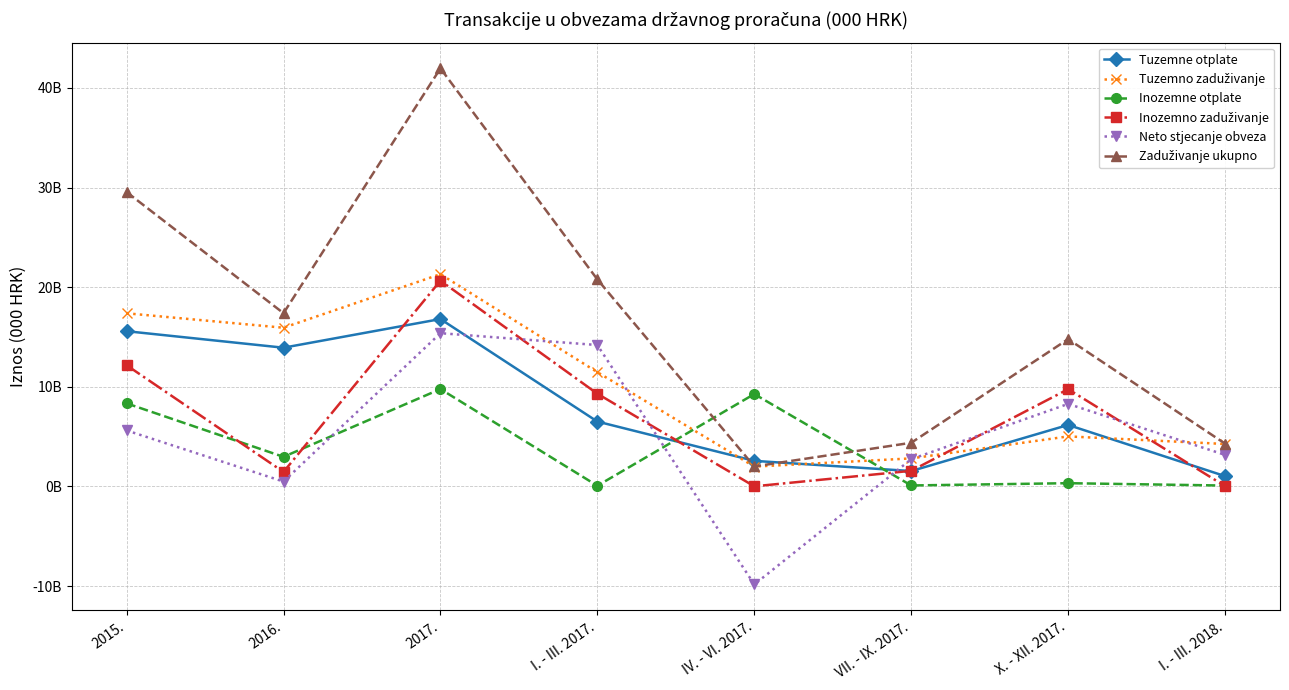

In Inozemno zaduživanje, how many points are lower than both neighbors (excluding endpoints)?

2